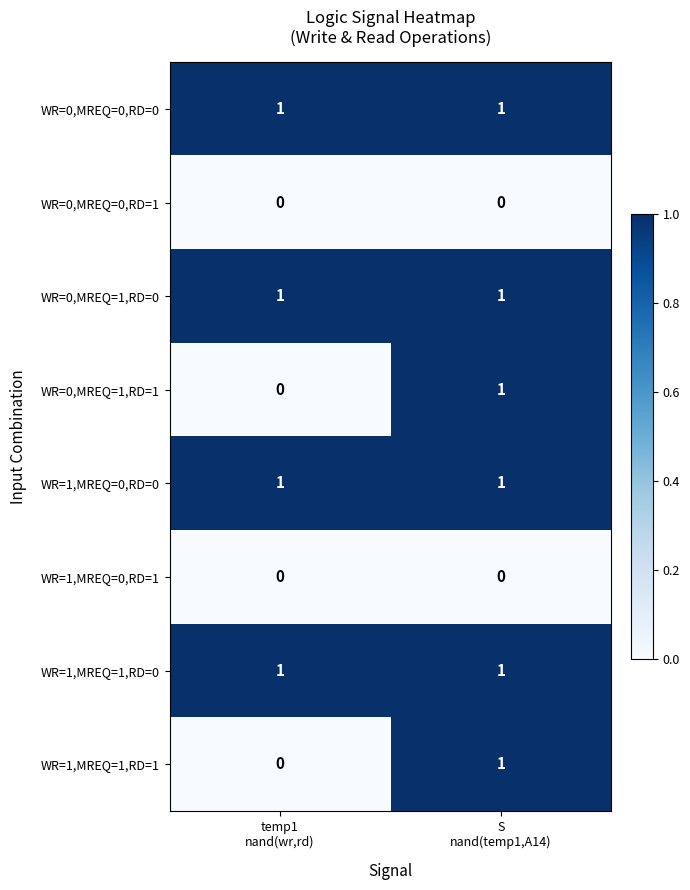

Reading left to right, what are all the values shown in this chart?

WR=0,MREQ=0,RD=0: 1	1
WR=0,MREQ=0,RD=1: 0	0
WR=0,MREQ=1,RD=0: 1	1
WR=0,MREQ=1,RD=1: 0	1
WR=1,MREQ=0,RD=0: 1	1
WR=1,MREQ=0,RD=1: 0	0
WR=1,MREQ=1,RD=0: 1	1
WR=1,MREQ=1,RD=1: 0	1